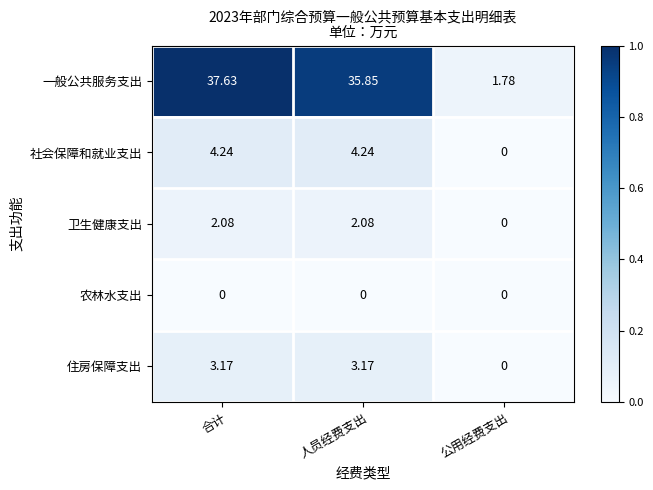

Which series changed the most between 合计 and 人员经费支出?

一般公共服务支出